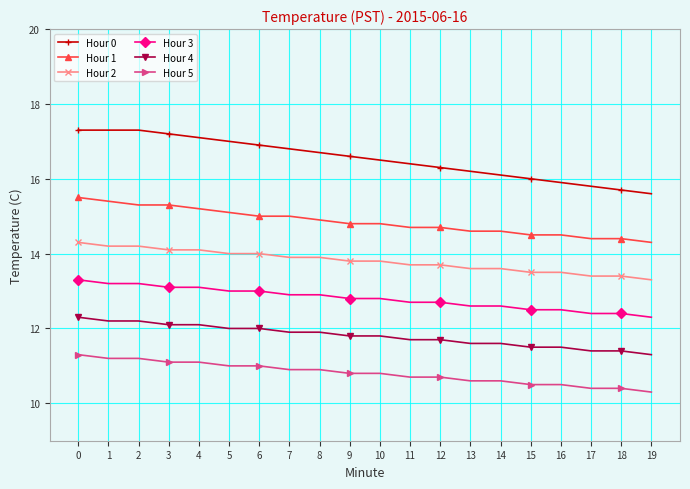

Is it true that Hour 0 equals 6.9 at 10?

False